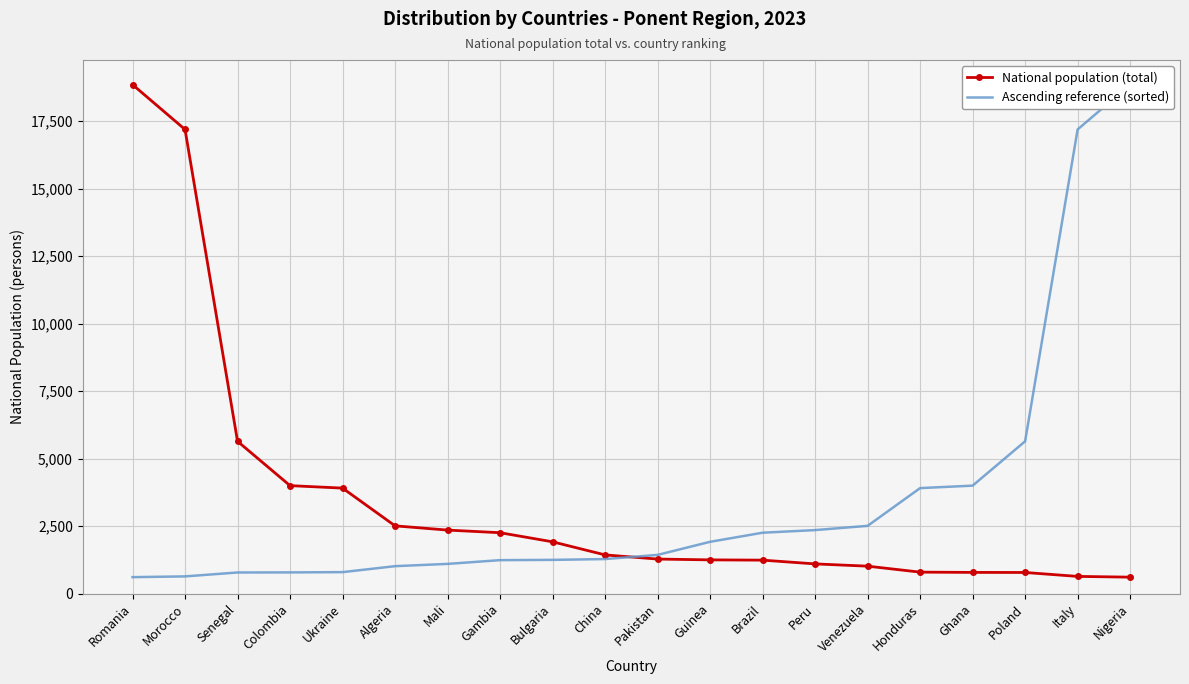

Where do National population (total) and Ascending reference (sorted) first cross each other?

China and Pakistan